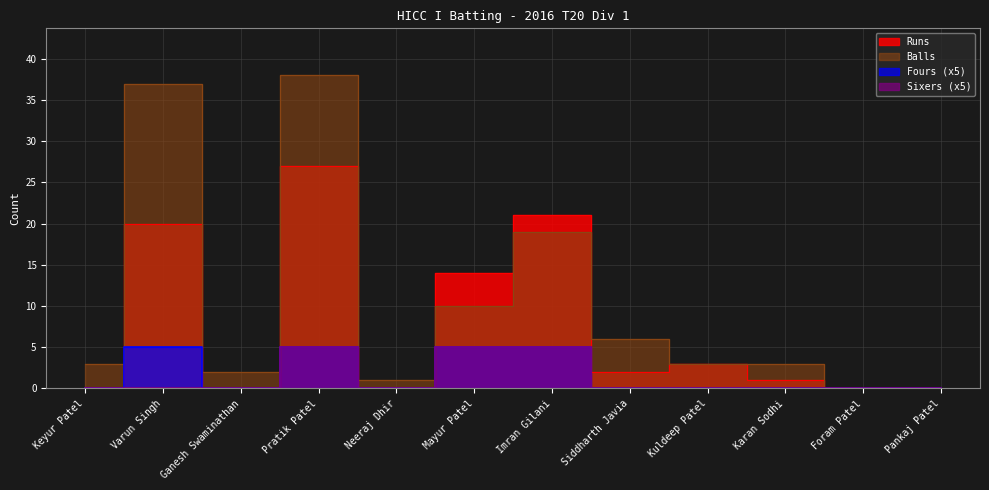

List the labels in order of Balls value, smallest first.

Foram Patel, Pankaj Patel, Neeraj Dhir, Ganesh Swaminathan, Keyur Patel, Kuldeep Patel, Karan Sodhi, Siddharth Javia, Mayur Patel, Imran Gilani, Varun Singh, Pratik Patel